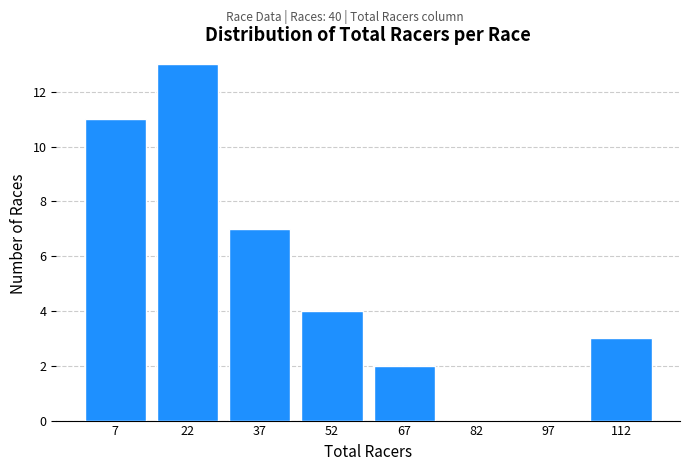

What is the height of the bar covering 45 to 60 on the x-axis? Neither the bar edges nor the heights are printed on the chart, so give them approximately, as read against the axes.

4